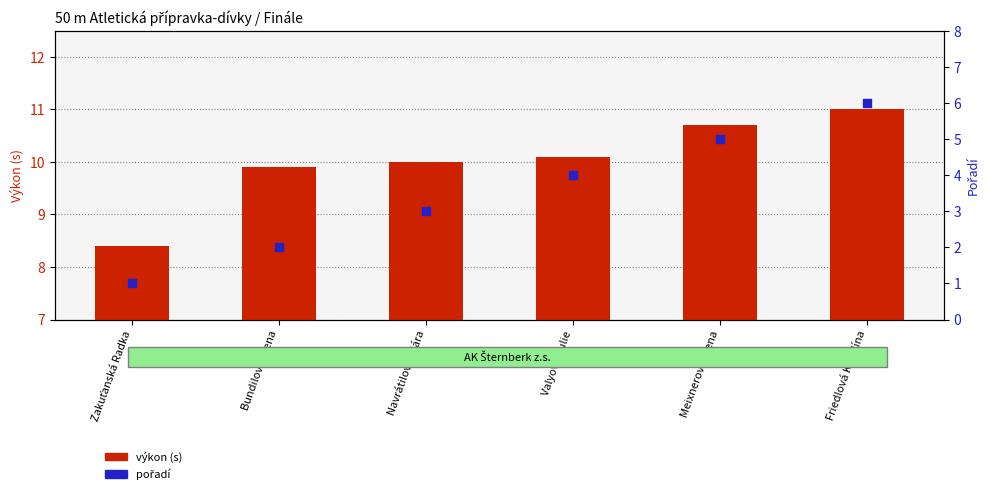

What are all the series names shown in the legend?

výkon (s), pořadí